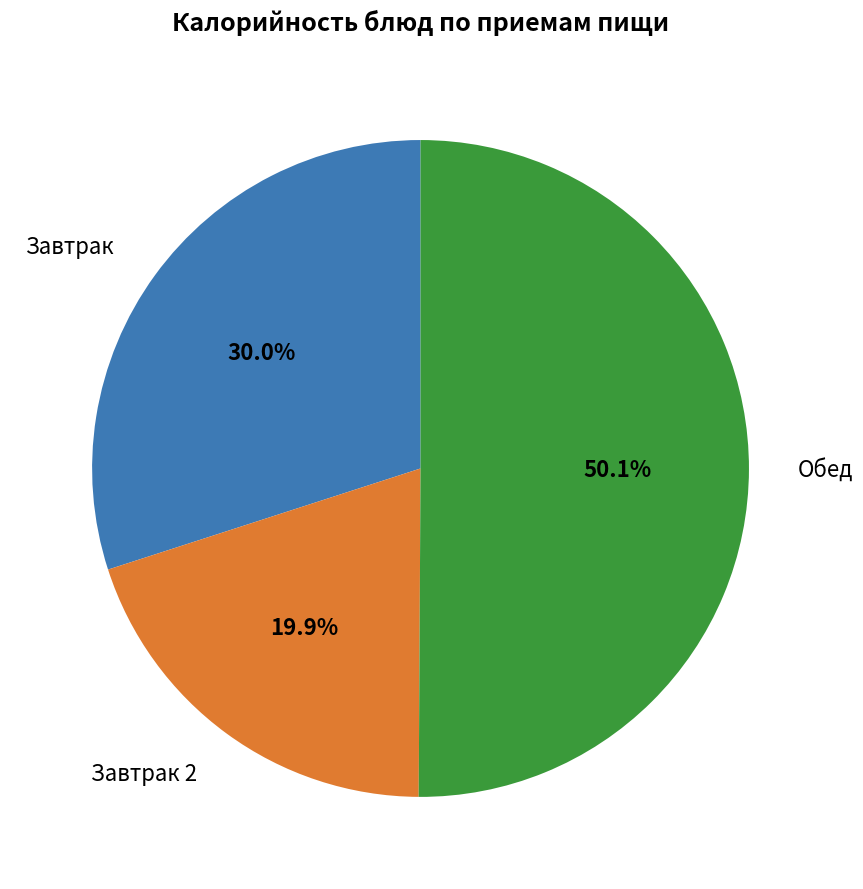

What percentage is NOT represented by Завтрак?

70.0%